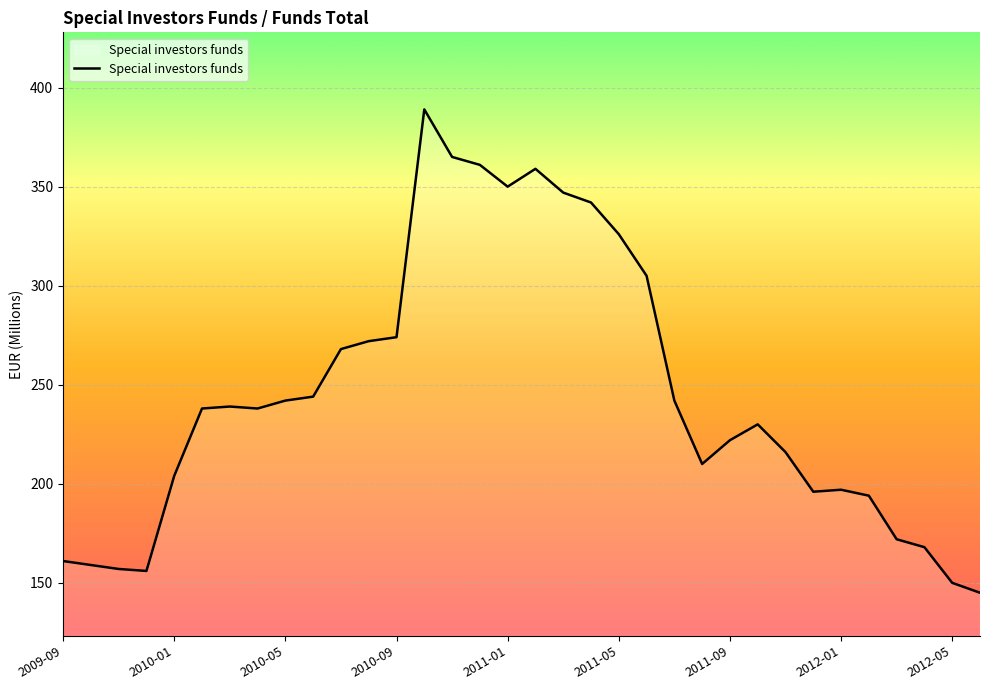

What is the maximum value shown in the chart?

389